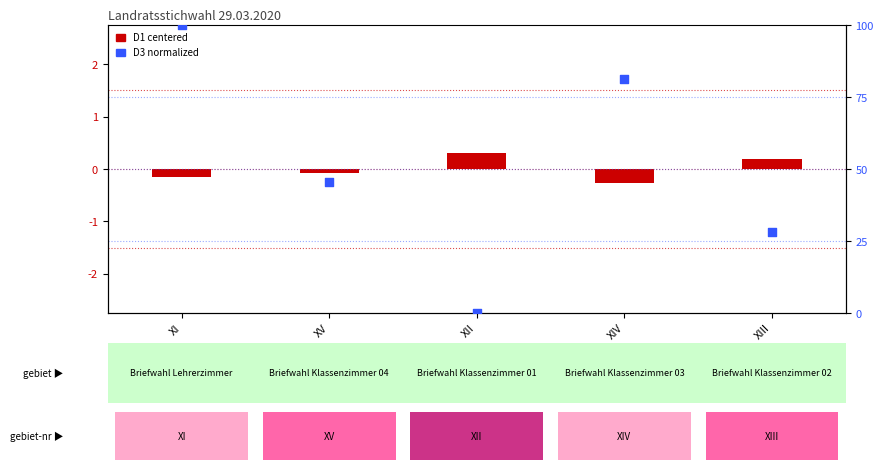

Which series has the widest spread of Y values?

D3 (normalized)